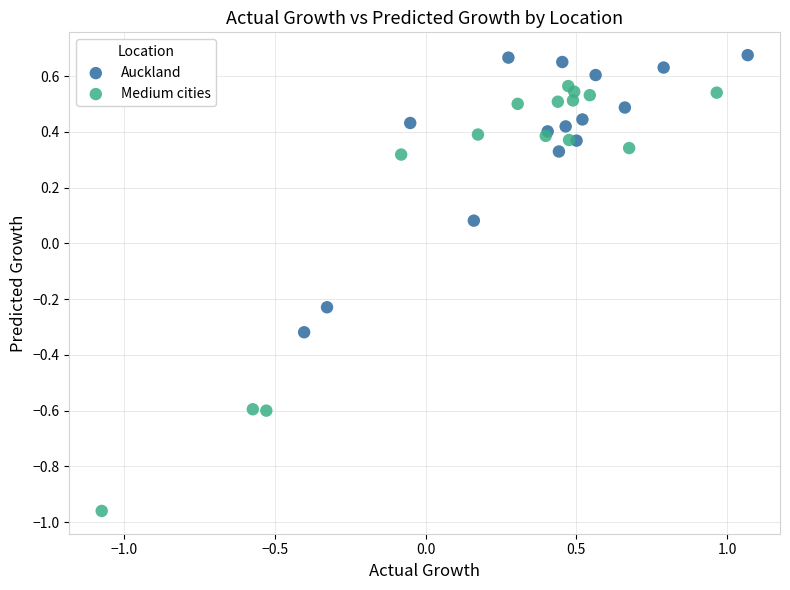

Which series has the largest Y range (max minus min)?

Medium cities